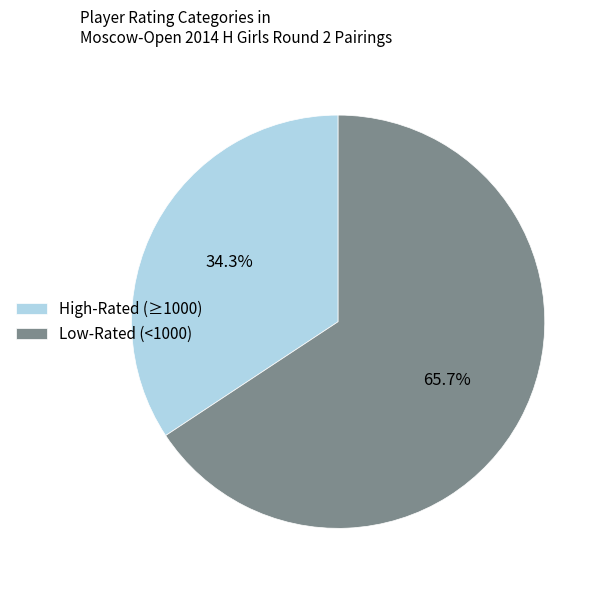

Which slice is the largest?

Low-Rated (<1000)